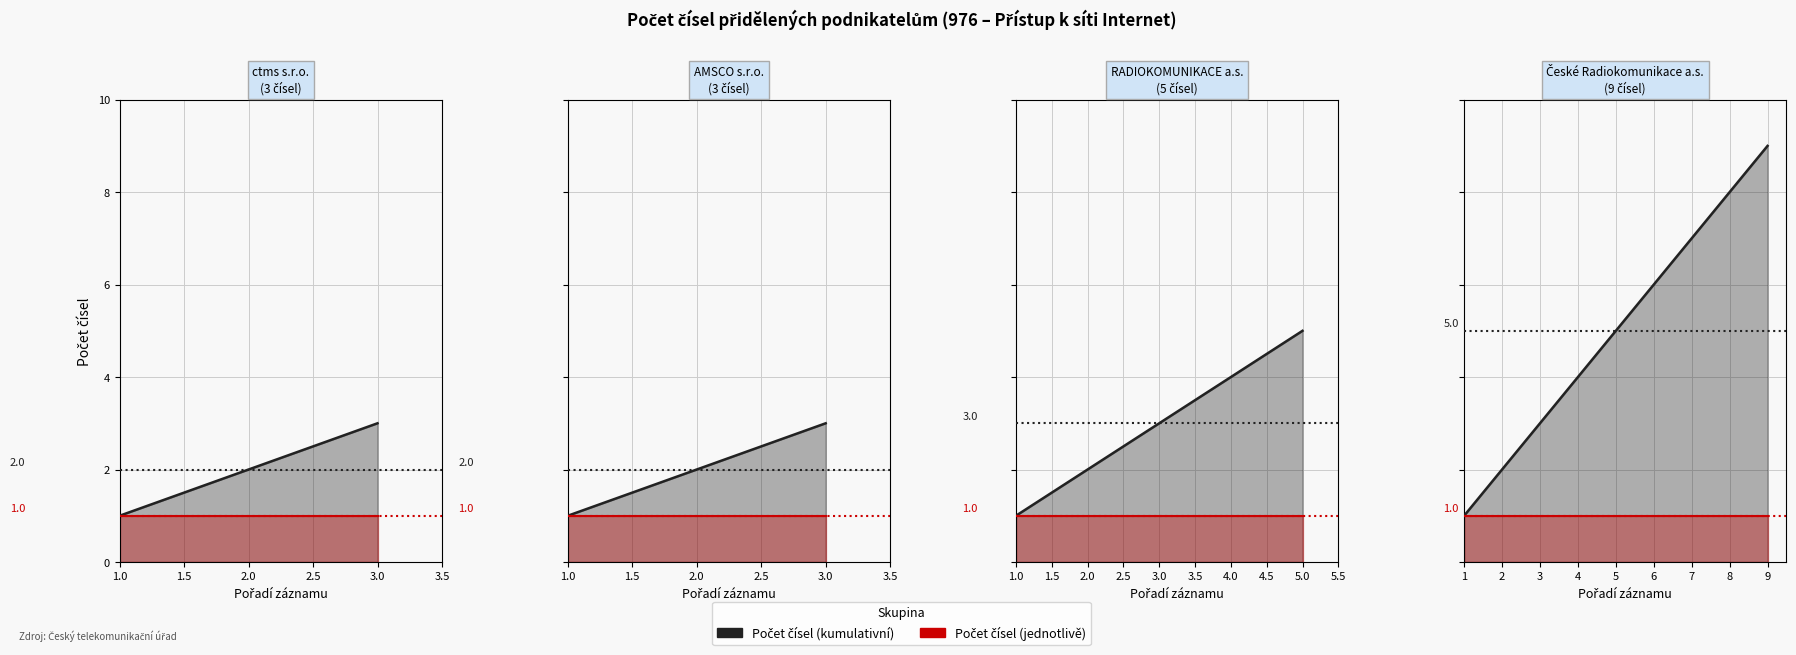

What is the value of the Počet čísel point at the 9th from the left?

9